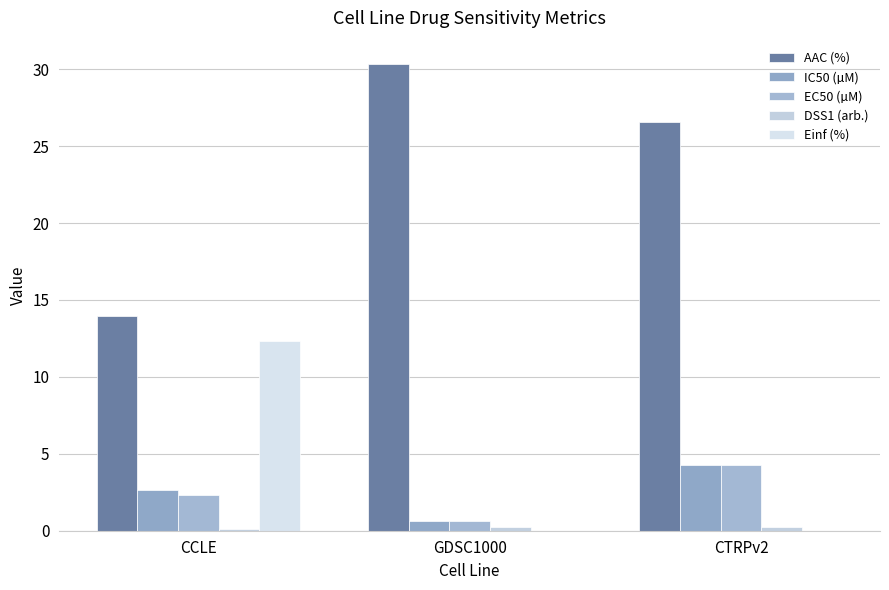

How many groups of bars are there?

3